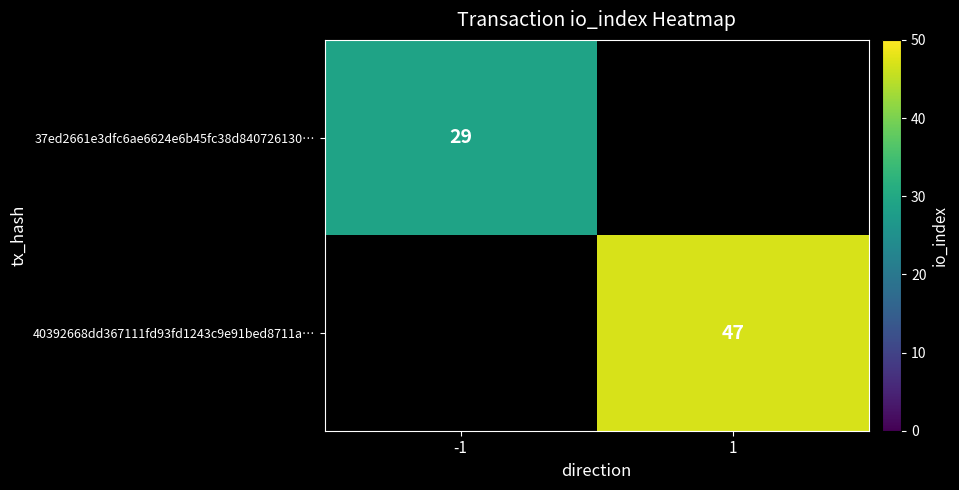

Is the value of 37ed2661e3dfc6ae6624e6b45fc38d840726130… at -1 greater than the value of 40392668dd367111fd93fd1243c9e91bed8711a… at 1?

No